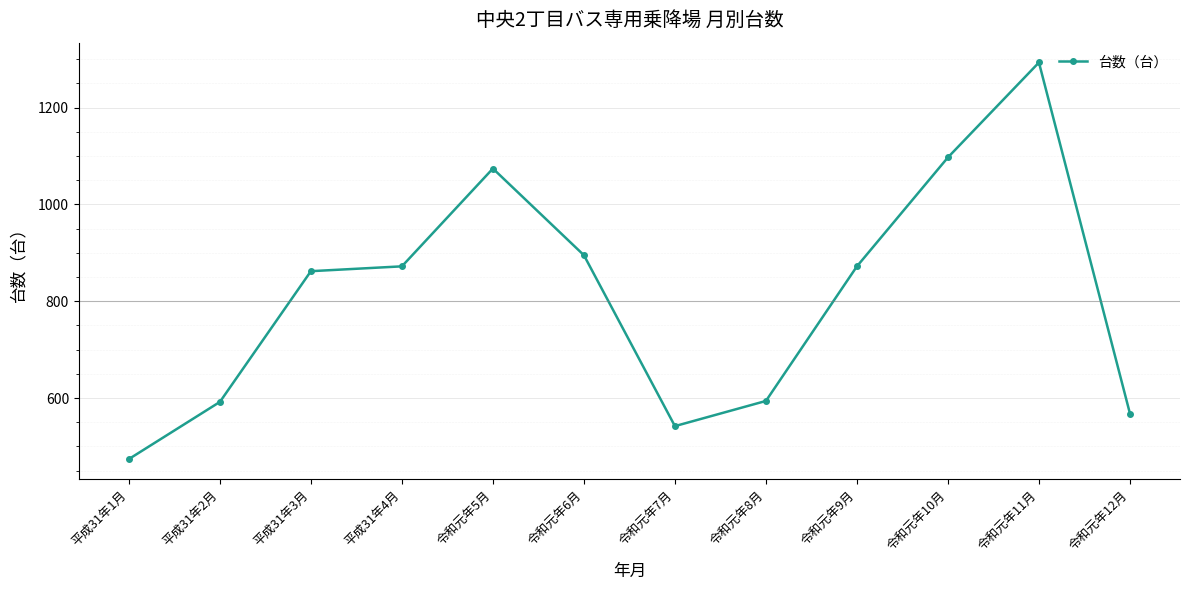

What is the average value?

811